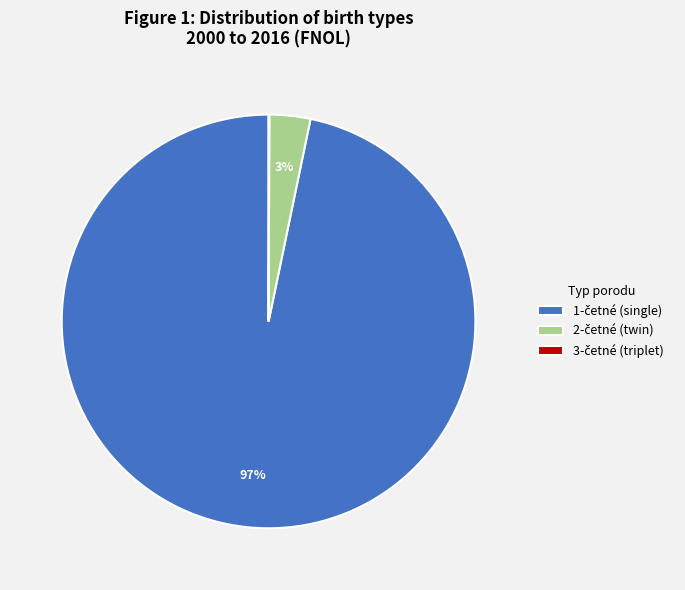

To the nearest percent, what is the average slice percentage?

33%